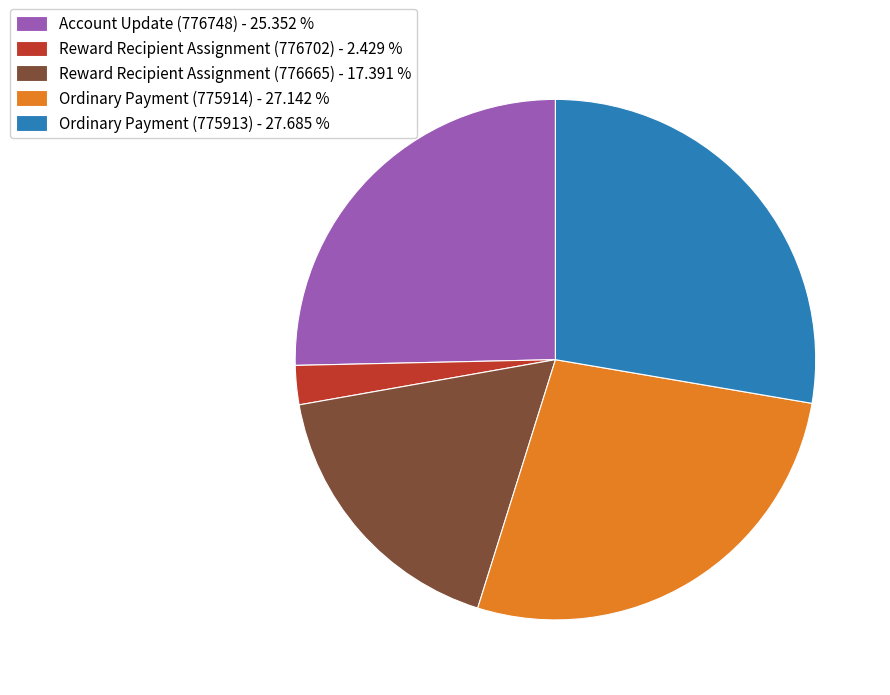

Which category has the biggest portion of the pie?

Ordinary Payment (775913)